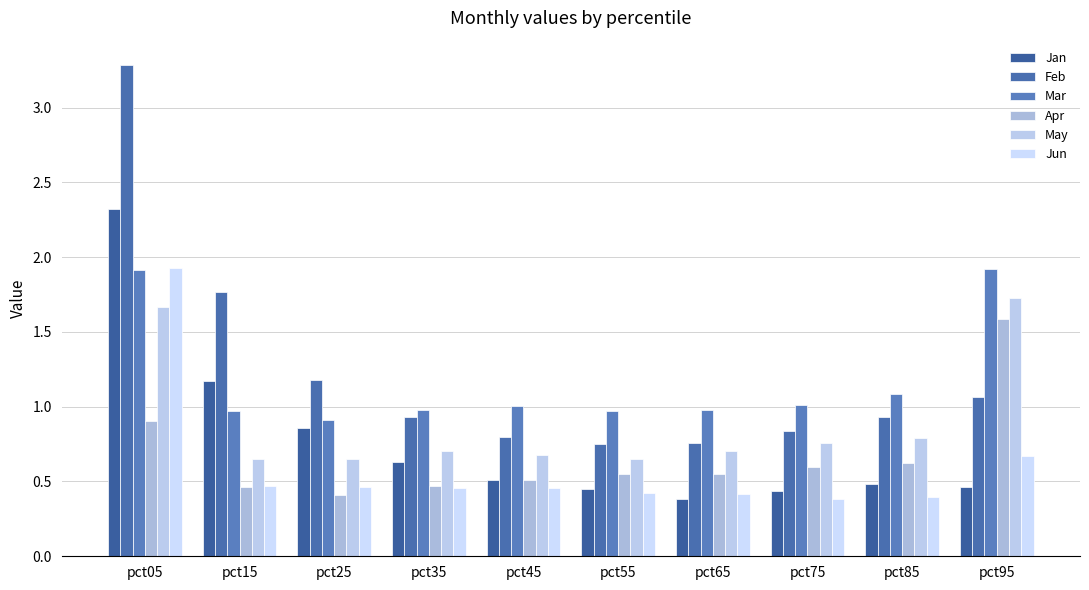

How many distinct data groups are displayed?

6